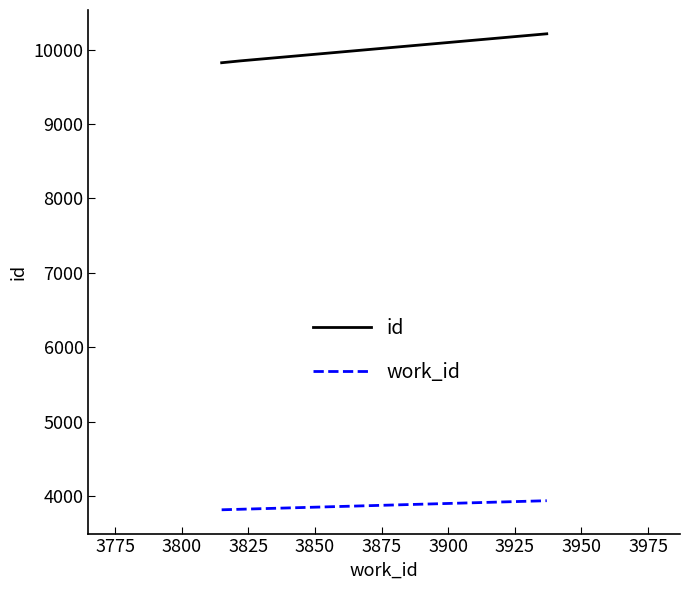

Rank the series by their average value, from highest to lowest.

id, work_id